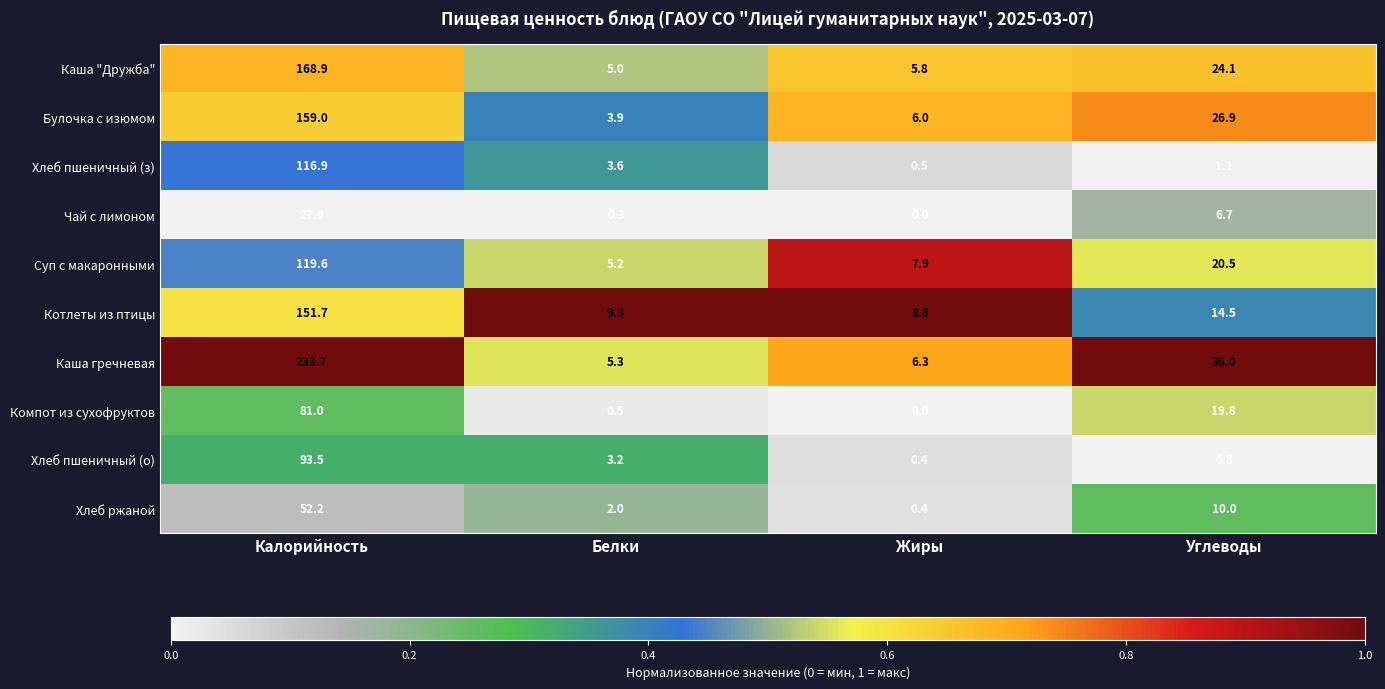

What is the approximate value of Булочка с изюмом at Белки?

3.9